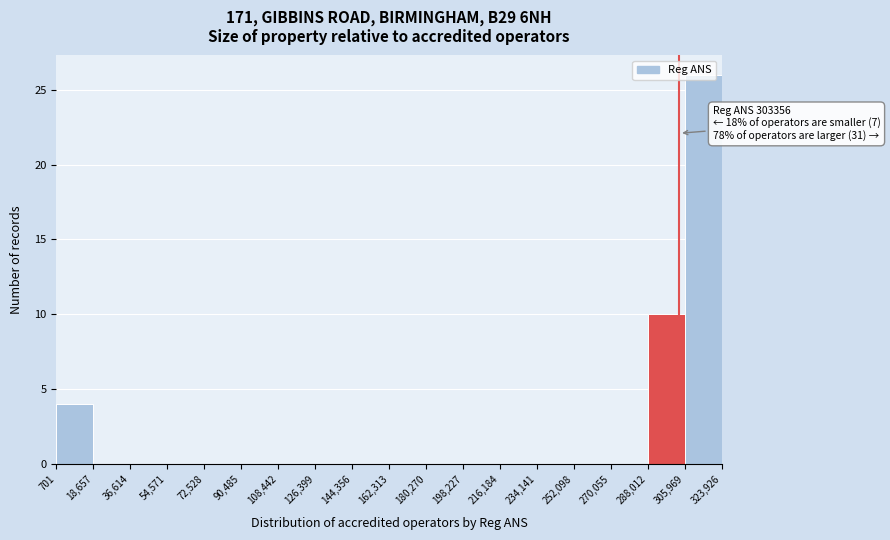

Which range on the x-axis has the tallest bar?

305,969 to 323,926